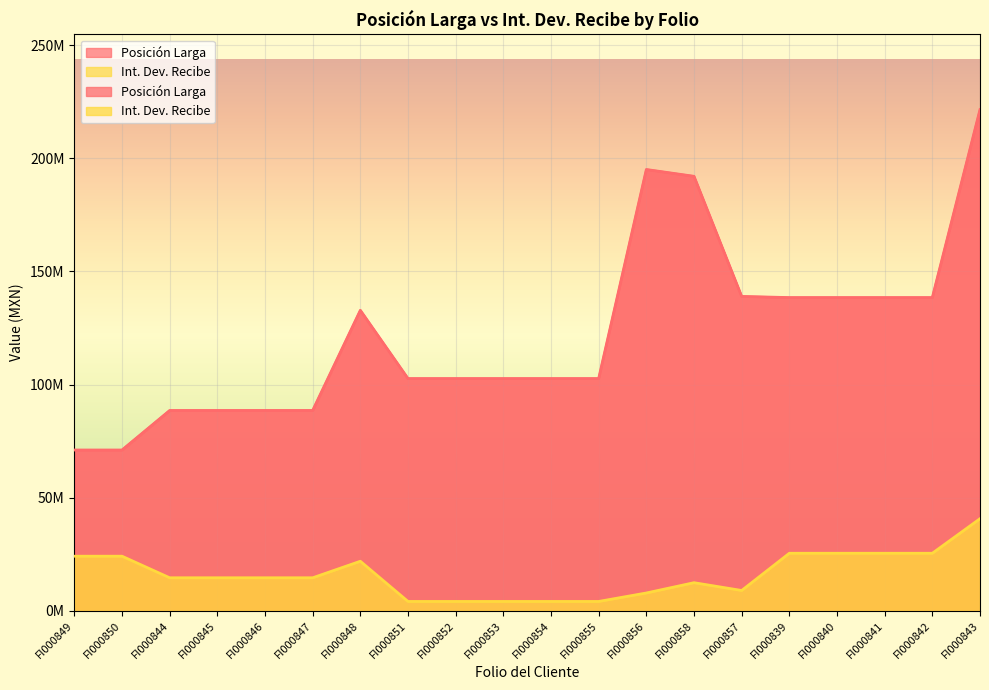

What value does the Int. Dev. Recibe series have at FI000850?

24157222.2